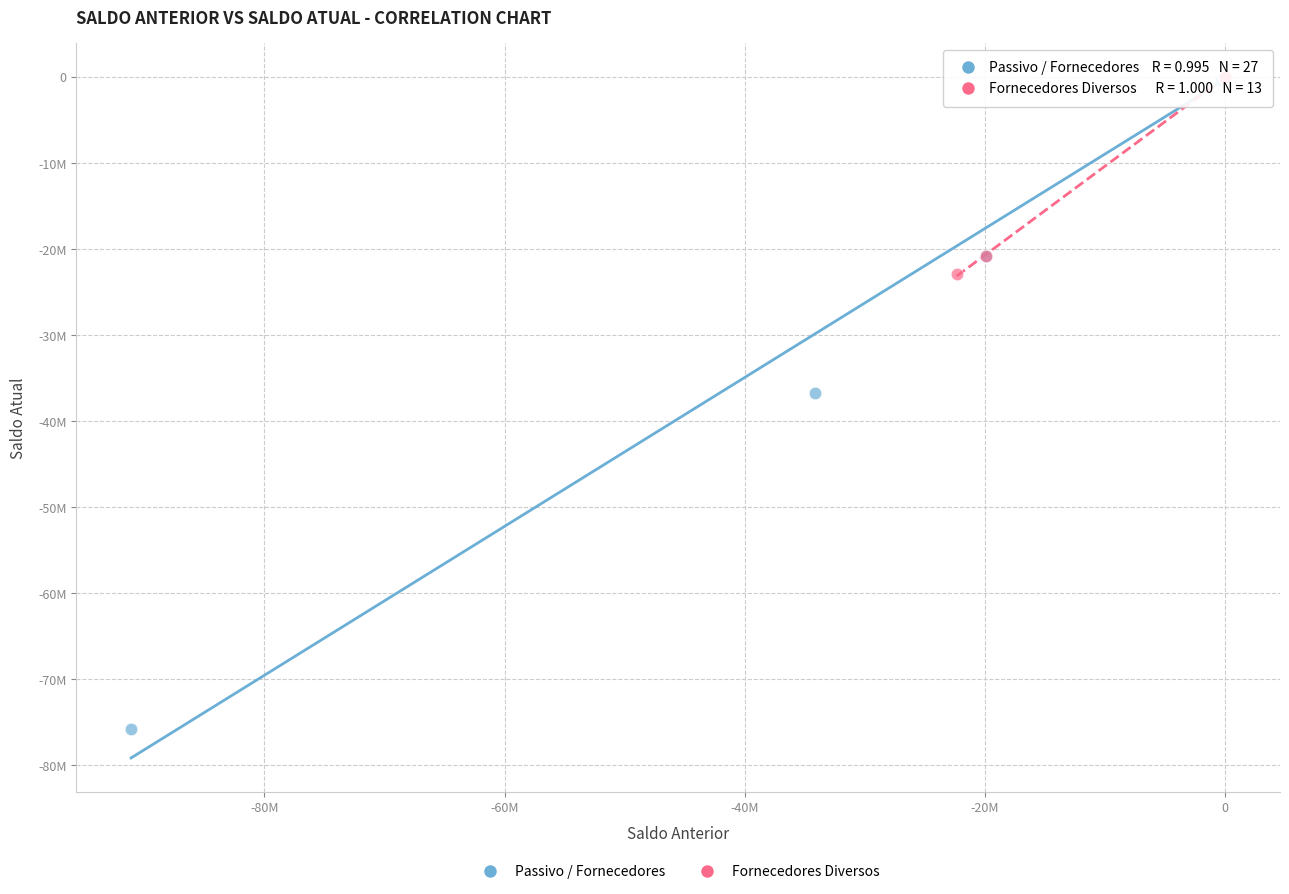

Which series has the widest spread of Y values?

Passivo / Fornecedores